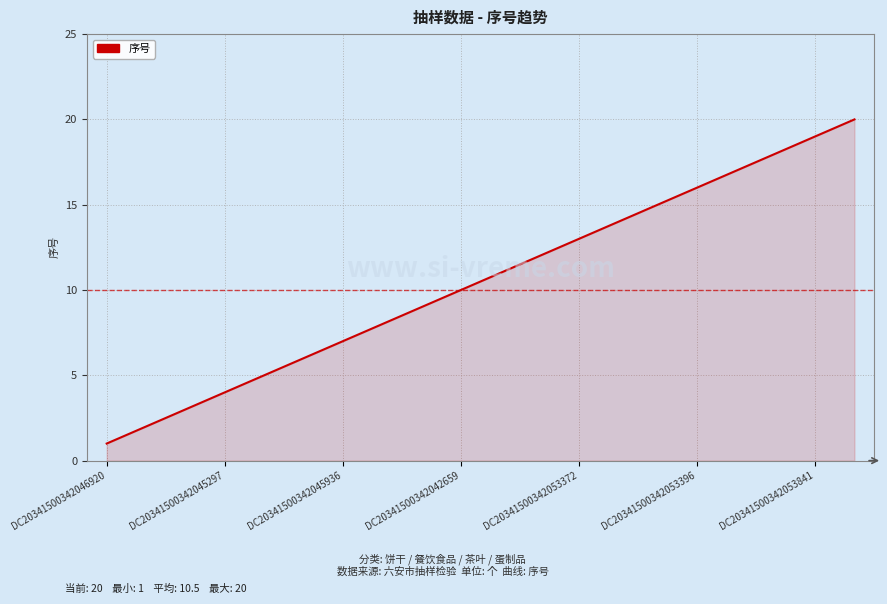

Reading left to right, extract all data points from this chart.

1	2	3	4	5	6	7	8	9	10	11	12	13	14	15	16	17	18	19	20